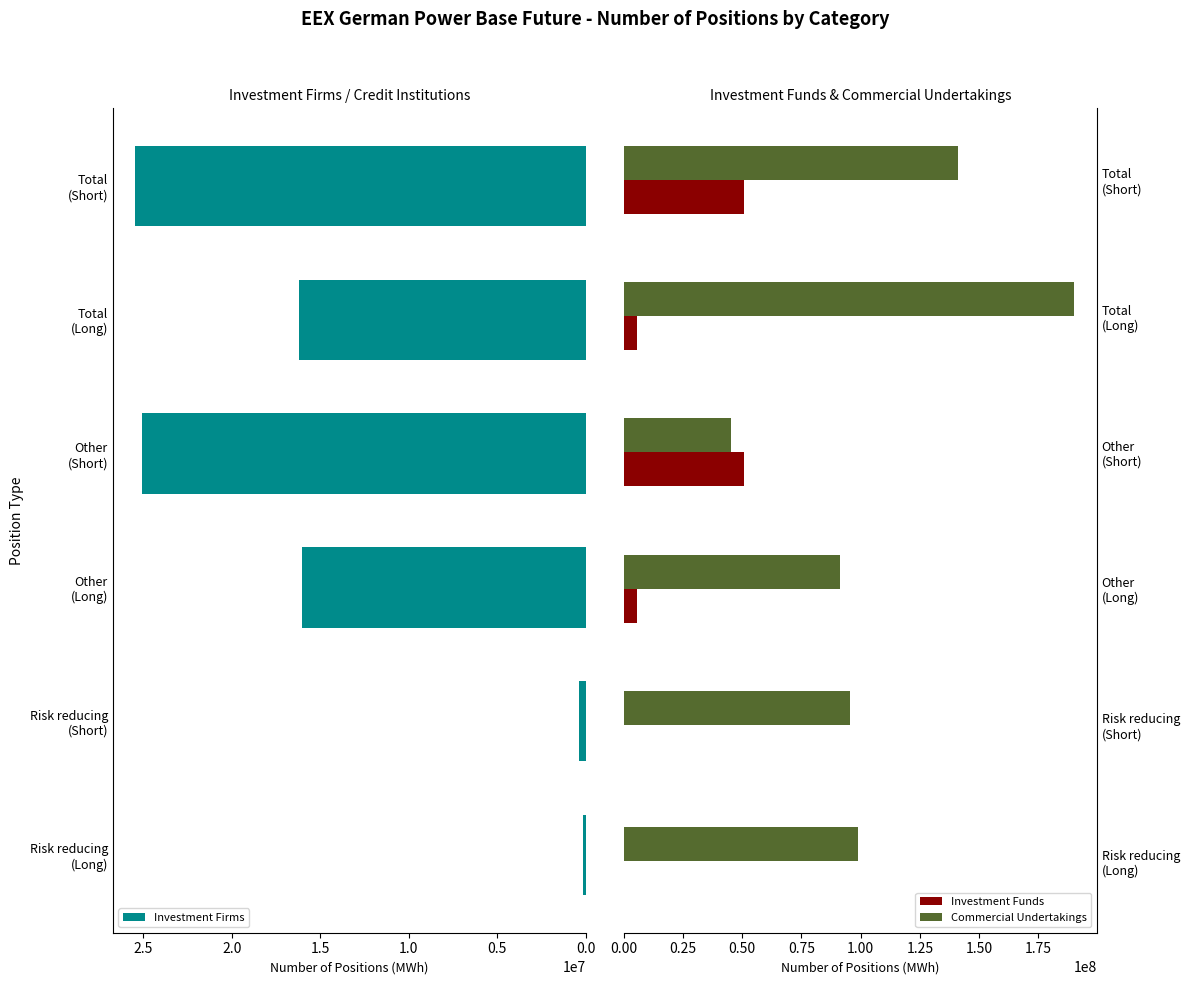

At how many categories does at least one series exceed 74457993?

5